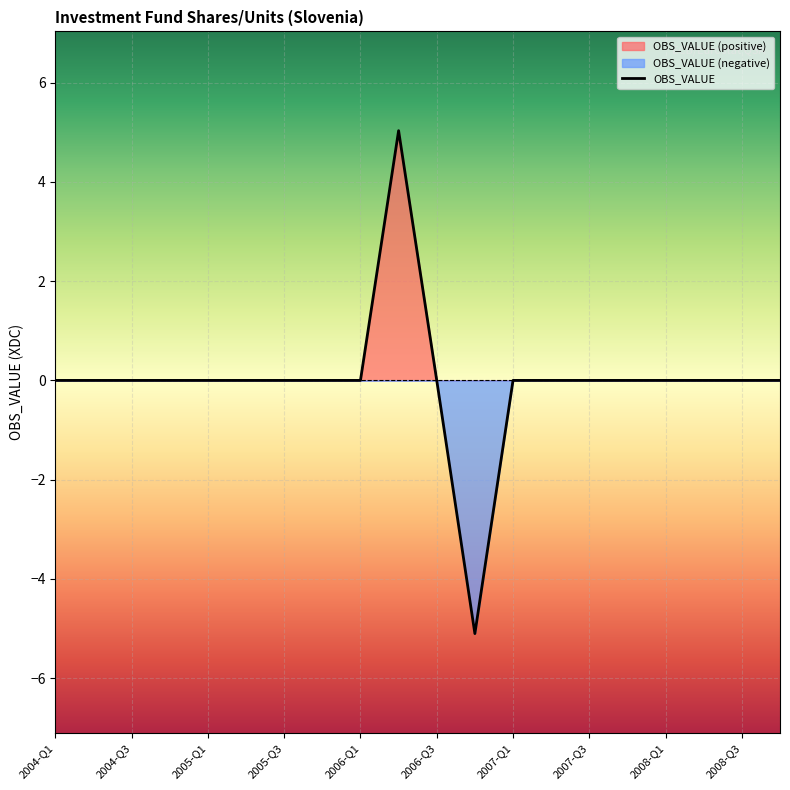

Reading right to left, list all the values displayed in this chart.

0.0	0.0	0.0	0.0	0.0	0.0	0.0	0.0	-5.1	0.0	5.0	0.0	0.0	0.0	0.0	0.0	0.0	0.0	0.0	0.0